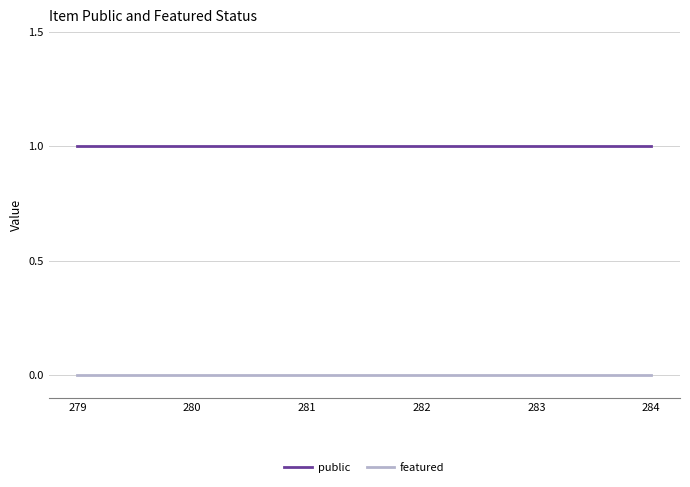

At 282, list the series in order from largest to smallest.

public, featured